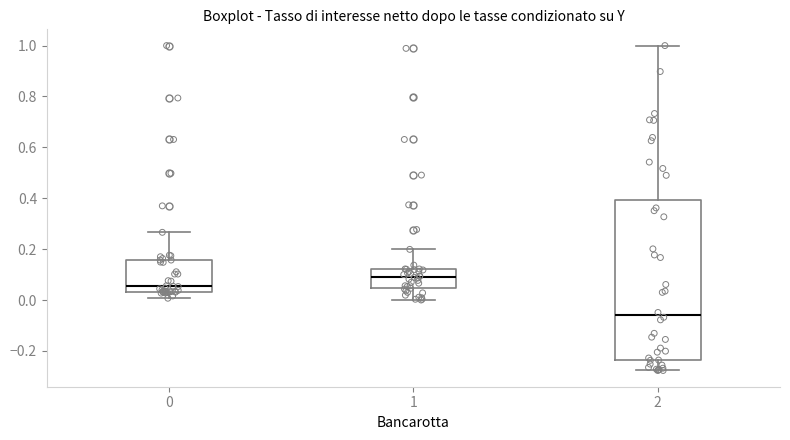

Reading left to right, transcribe this box plot: for each box, give where its median line is, the range the box spans, and where its two whiskers end, as read against the y-axis. The values are not printed on the chart, so give them approximately, as read against the axis.

0: median 0.06, box 0.04 to 0.16, whiskers 0.00 to 0.26
1: median 0.10, box 0.04 to 0.12, whiskers 0.00 to 0.20
2: median -0.06, box -0.24 to 0.40, whiskers -0.28 to 1.00